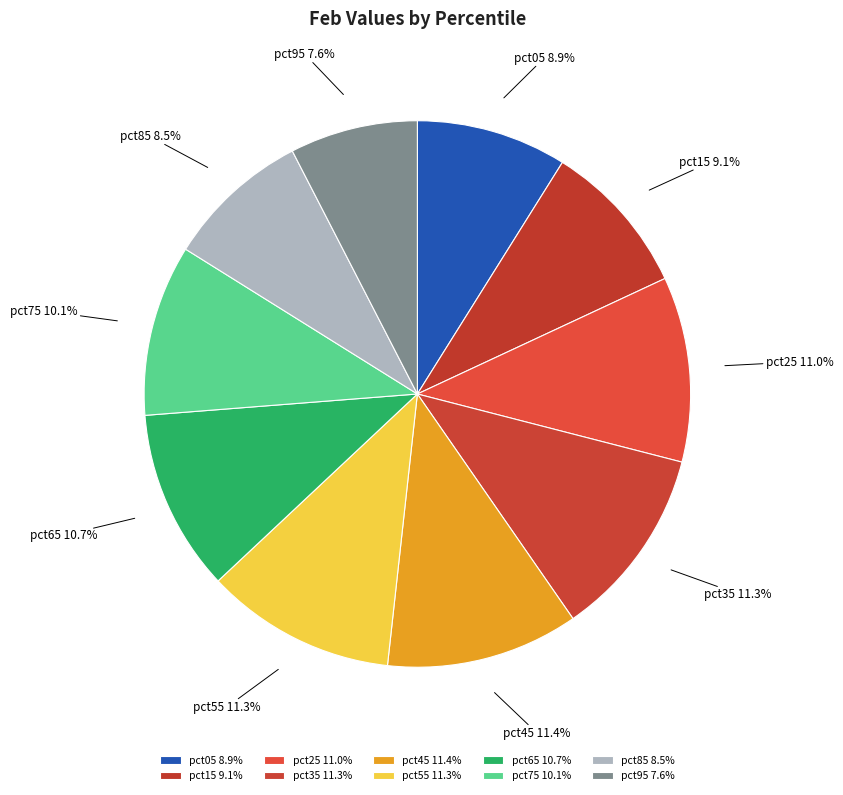

Does pct15 account for over 50% of the chart?

No